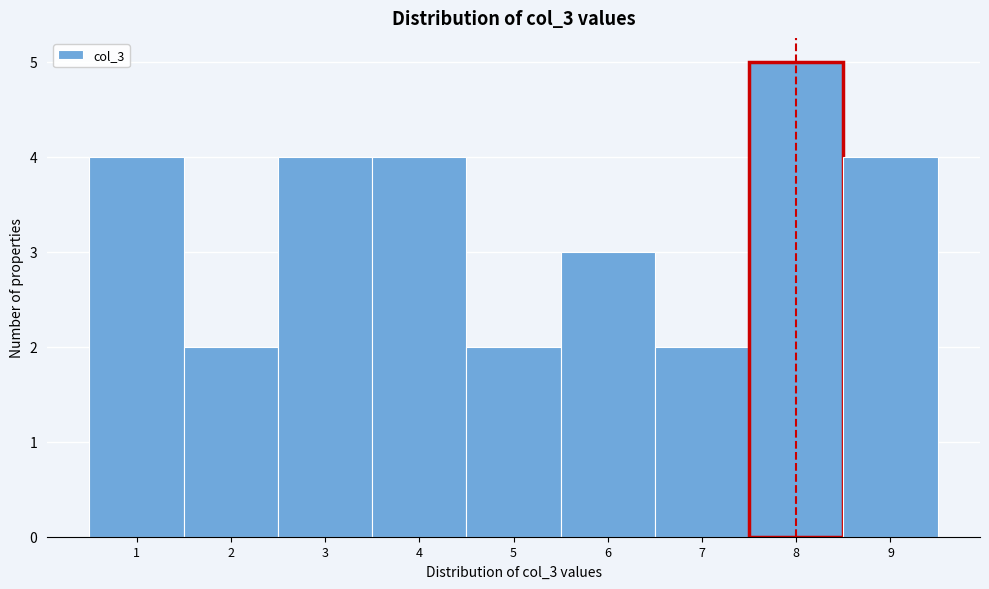

Reading left to right, list every bar in this chart as the range it spans on the x-axis followed by its height. The values are not printed on the chart, so give them approximately, as read against the axis.

0.5 to 1.5: 4
1.5 to 2.5: 2
2.5 to 3.5: 4
3.5 to 4.5: 4
4.5 to 5.5: 2
5.5 to 6.5: 3
6.5 to 7.5: 2
7.5 to 8.5: 5
8.5 to 9.5: 4